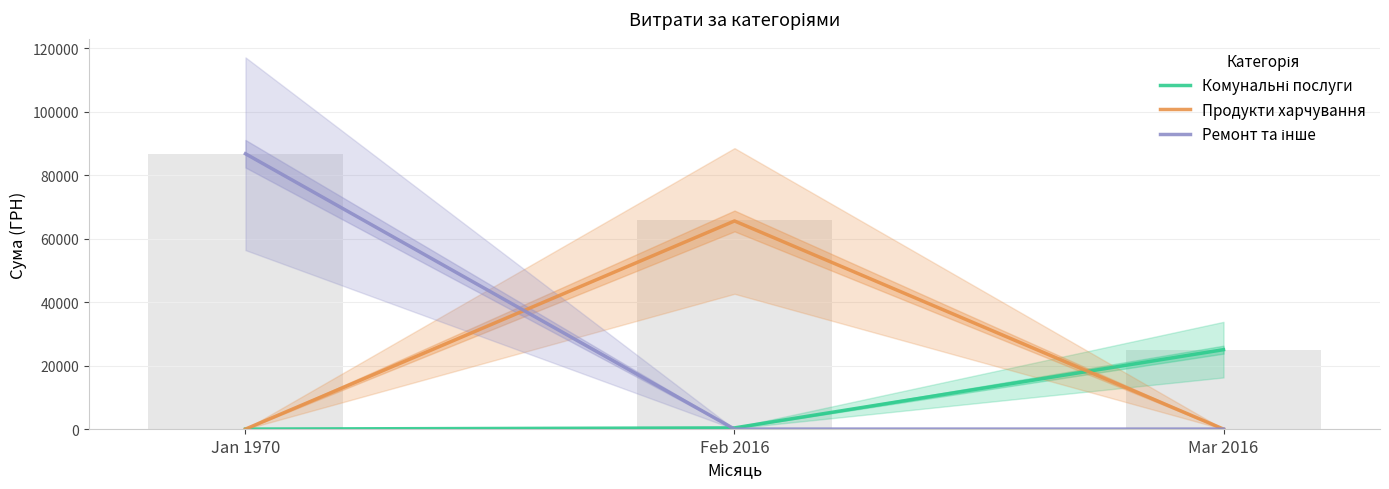

What is the maximum value for Комунальні послуги?

25026.3